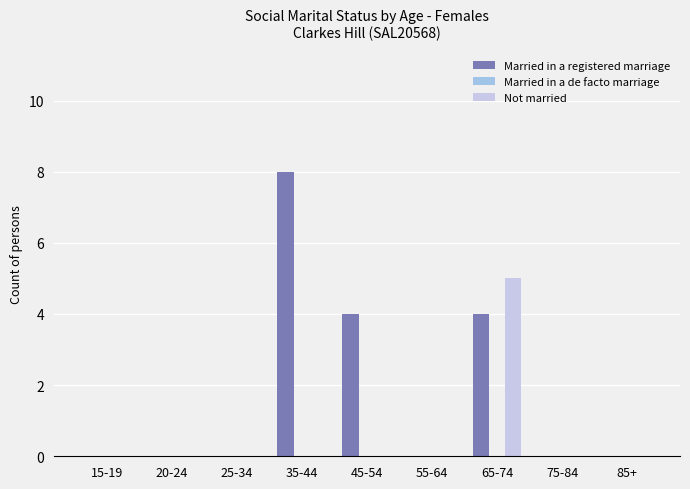

True or false: Married in a registered marriage has a value of 3 at 65-74.

False